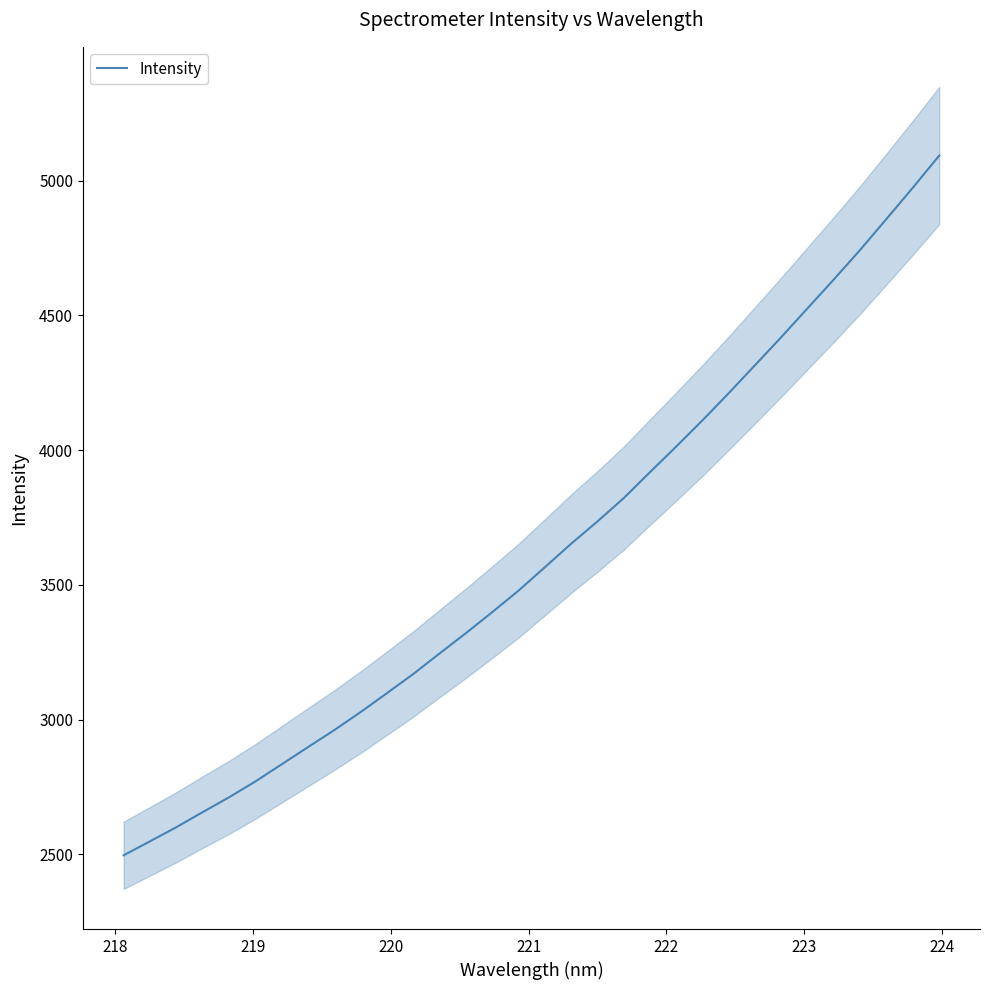

The value at 24 is 7309.9. True or false?

False